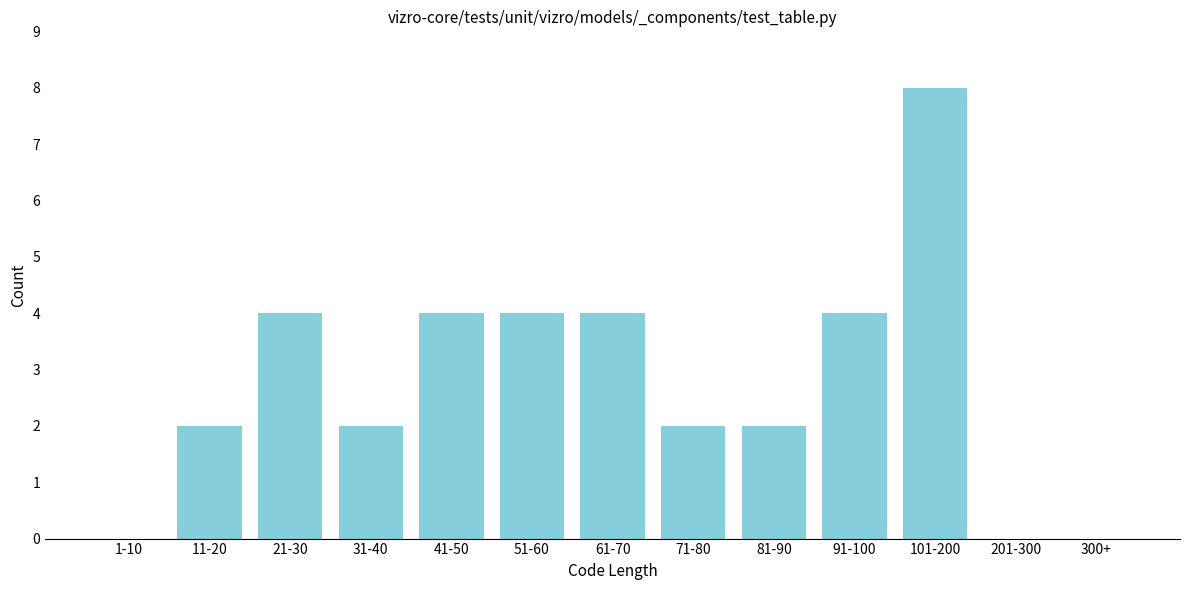

Reading left to right, list all the values displayed in this chart.

1-10=0	11-20=2	21-30=4	31-40=2	41-50=4	51-60=4	61-70=4	71-80=2	81-90=2	91-100=4	101-200=8	201-300=0	300+=0